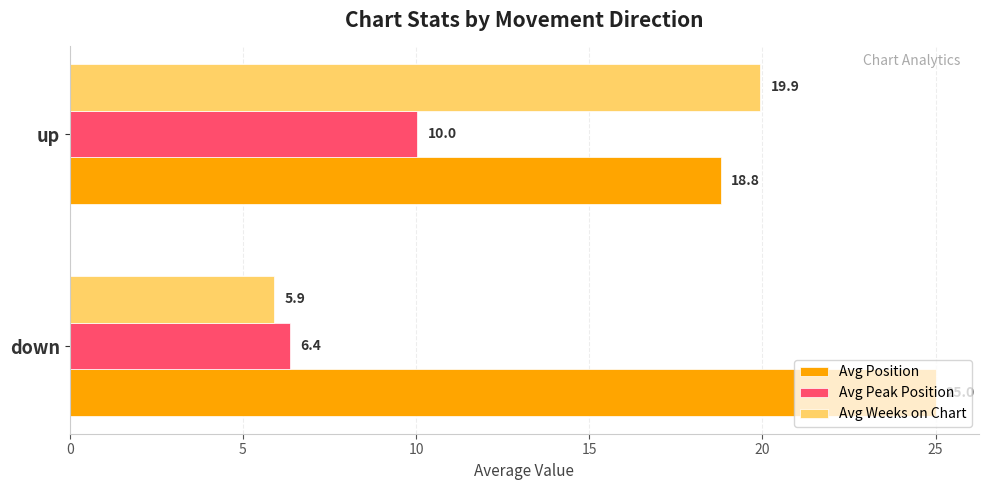

True or false: Avg Position has a value of 7.4 at down.

False